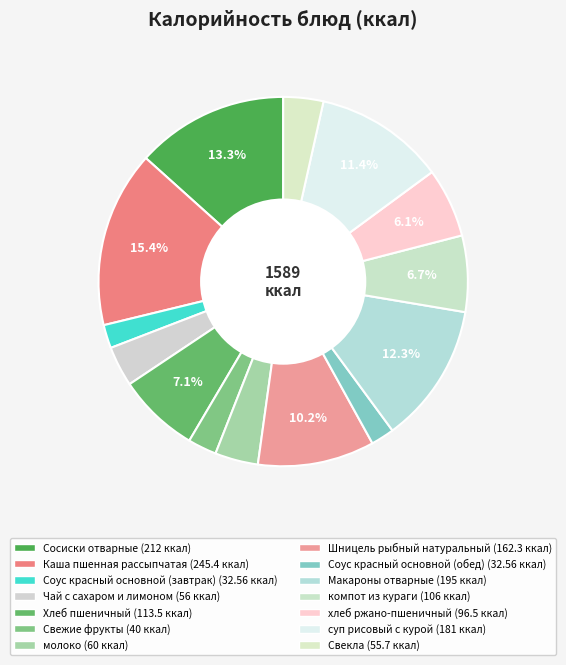

To the nearest percent, what portion does компот из кураги represent?

7%